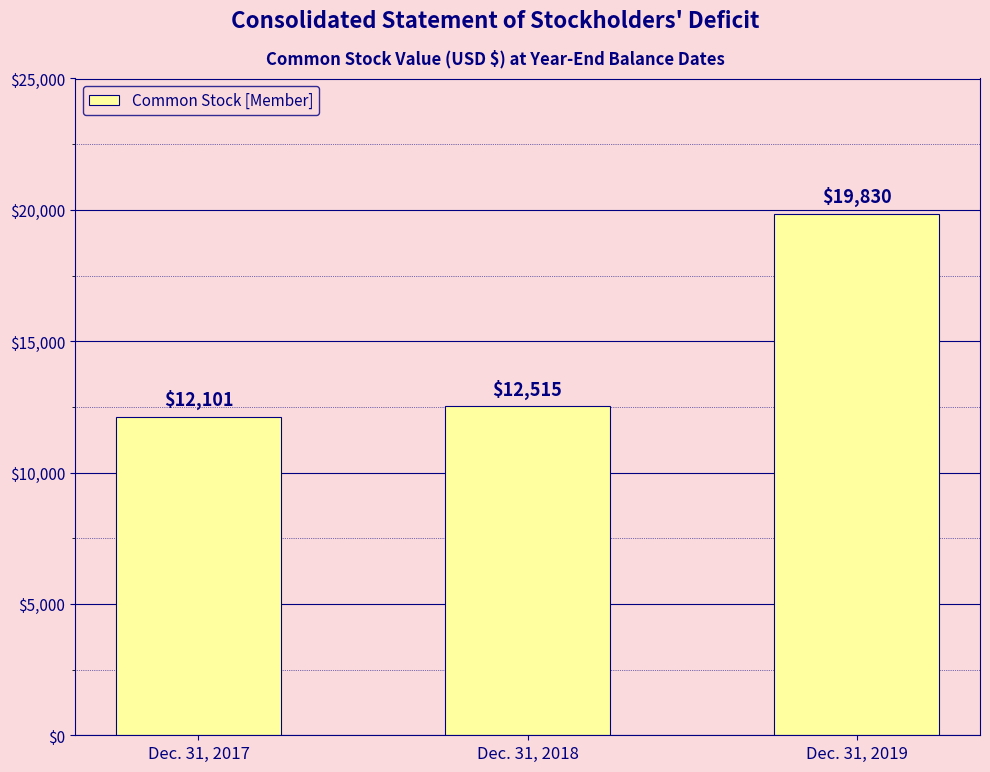

What is the change in value from Dec. 31, 2018 to Dec. 31, 2019?

+7315